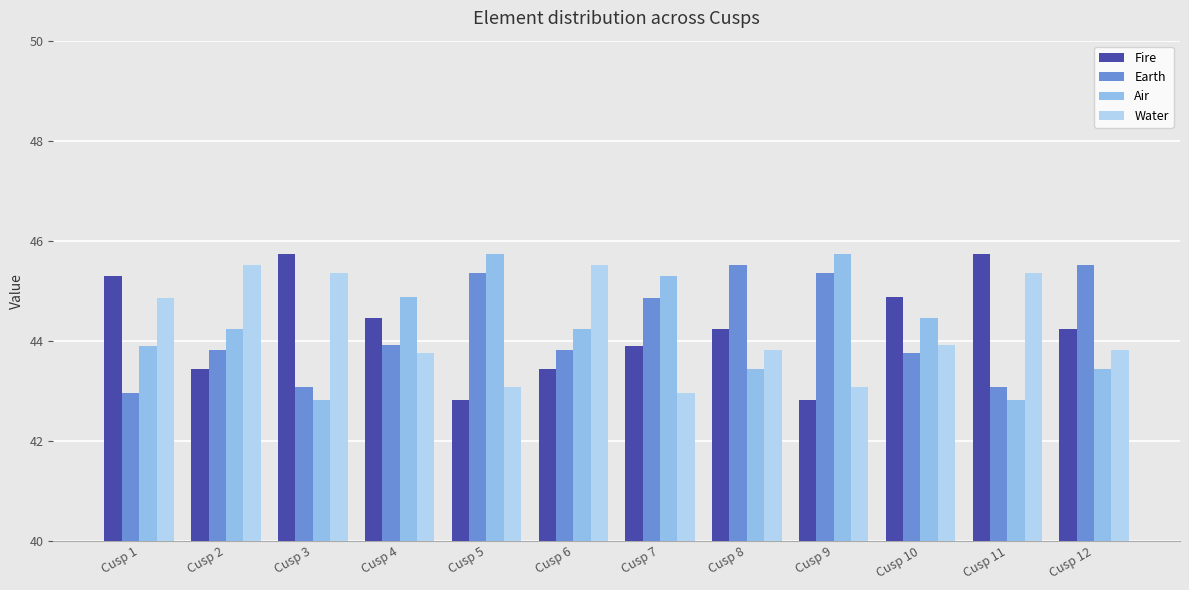

What is the value of the Earth bar at the 4th from the left?

43.9